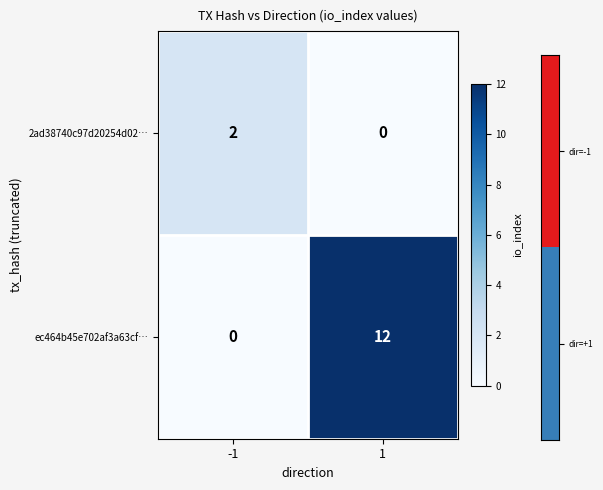

Rank the series by their average value, from highest to lowest.

ec464b45e702af3a63cf…, 2ad38740c97d20254d02…